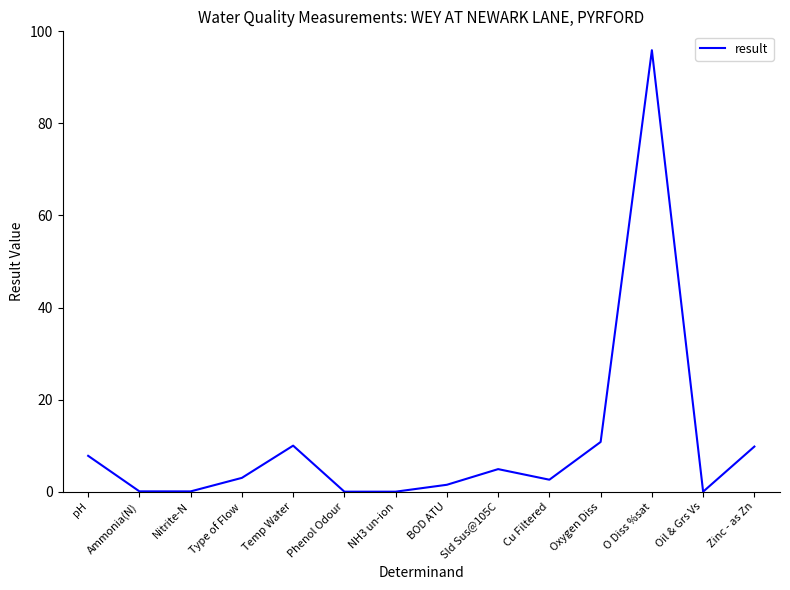

At which category does the data reach its first local peak?

Temp Water